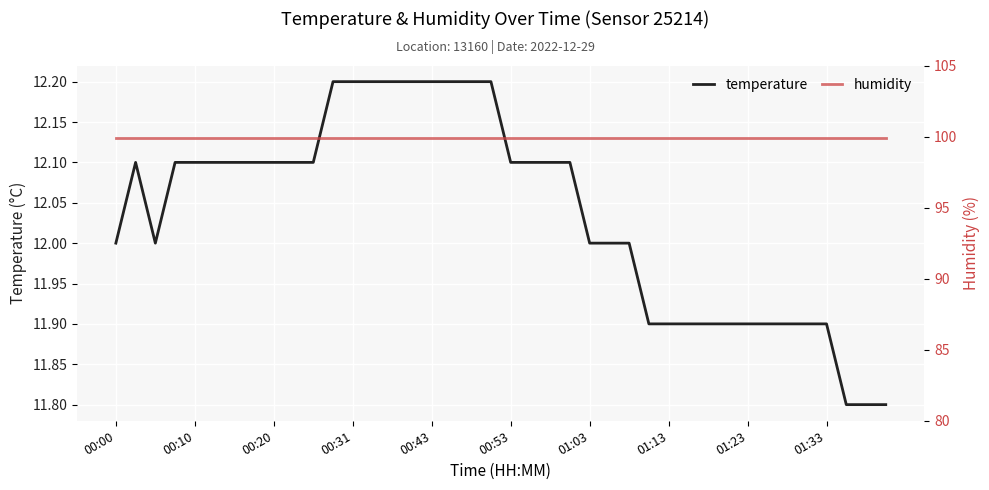

The value of temperature at 01:23 is 11.9. True or false?

True